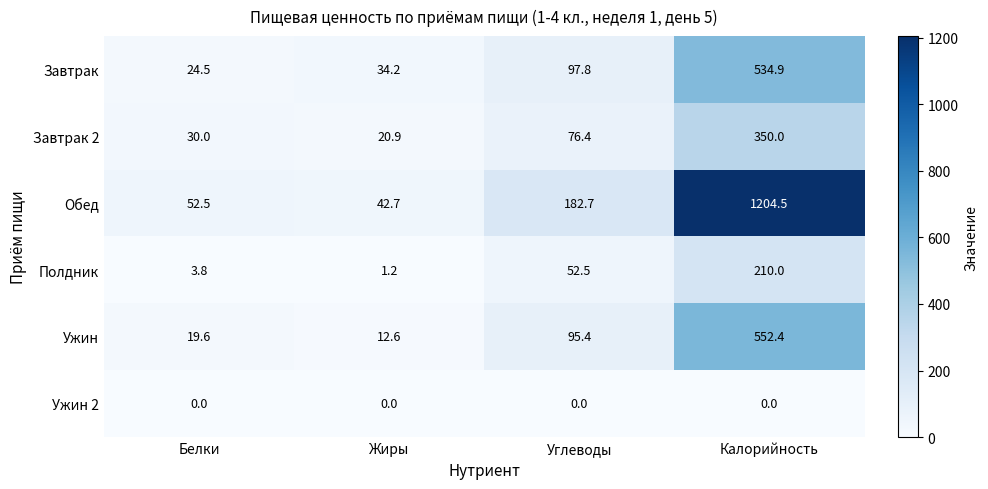

Which series has the largest range (max minus min)?

Обед